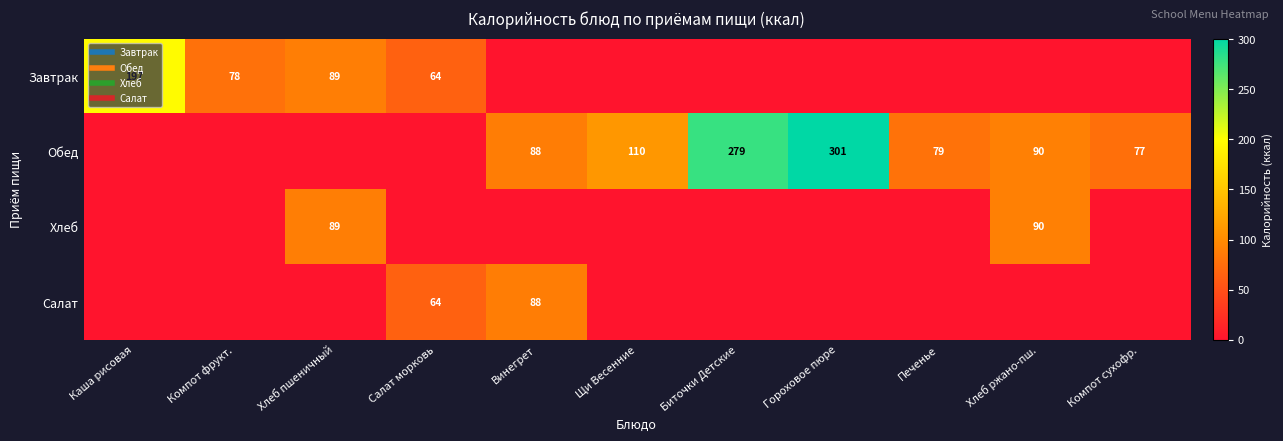

What is the difference between the highest and lowest values at Винегрет?

87.8